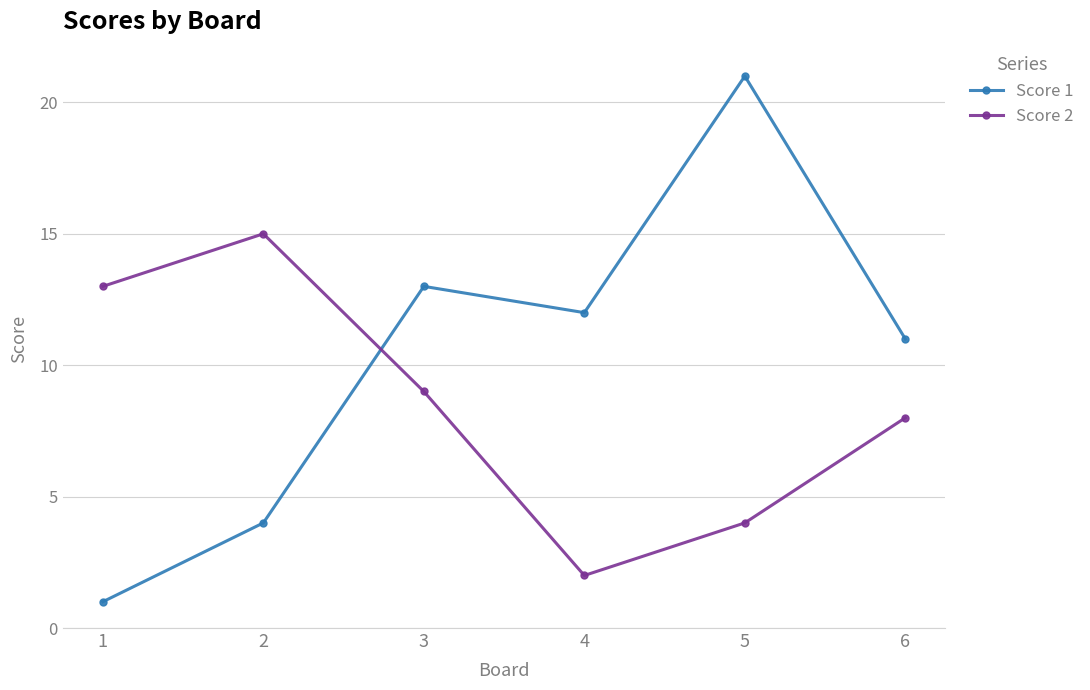

At which category does Score 1 reach its first local valley?

4